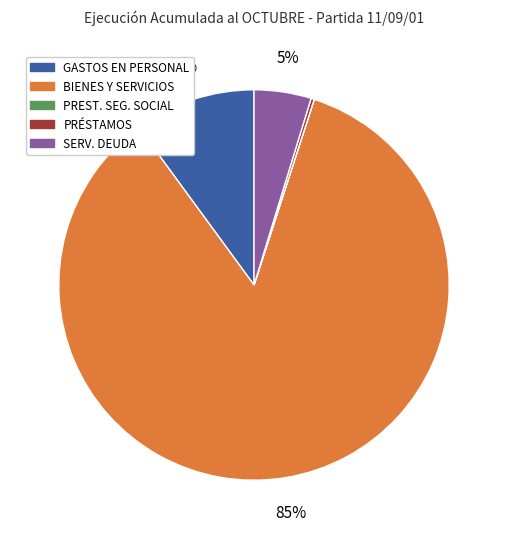

Is there a majority slice in this chart?

Yes